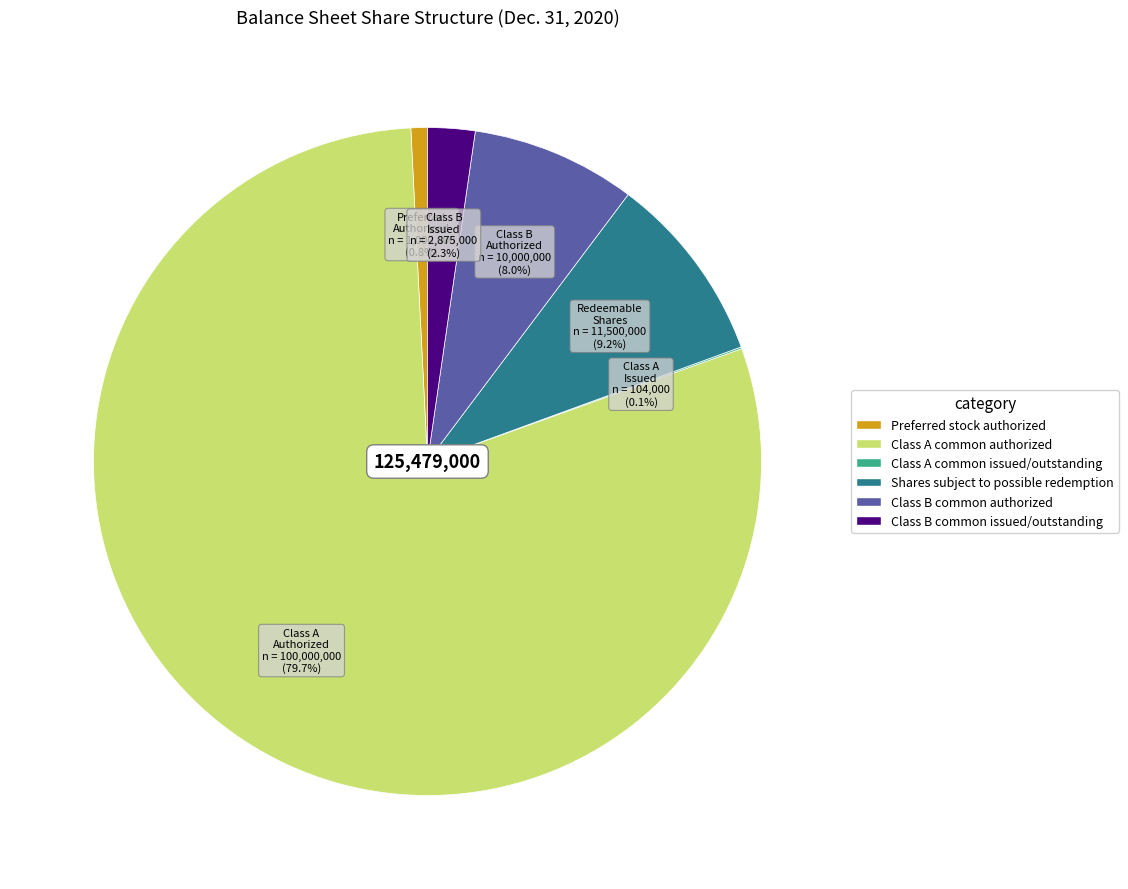

Approximately how many times larger is the value at Class B common authorized compared to Preferred stock authorized?

10.0